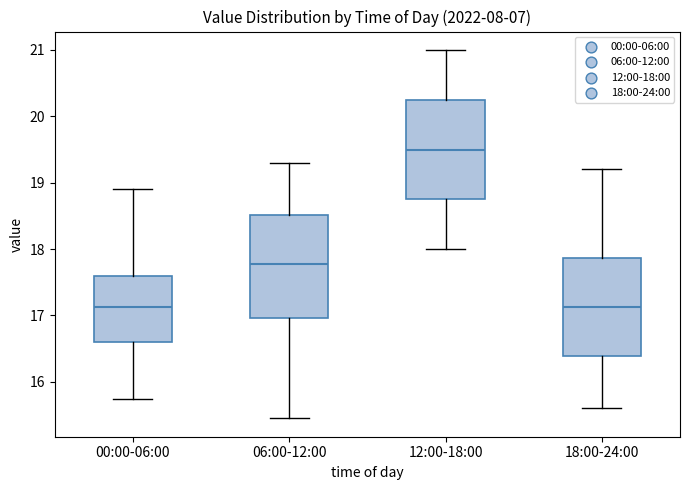

Where is the upper edge of the box for 18:00-24:00 on the y-axis? The values are not printed on the chart, so give them approximately, as read against the axis.

17.9